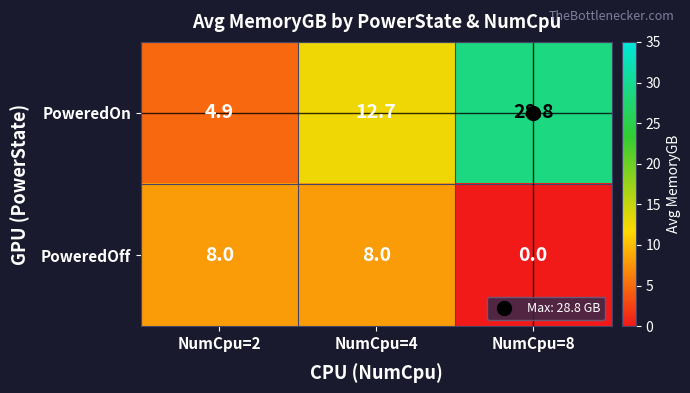

Between NumCpu=4 and NumCpu=8, which series saw the biggest shift?

PoweredOn